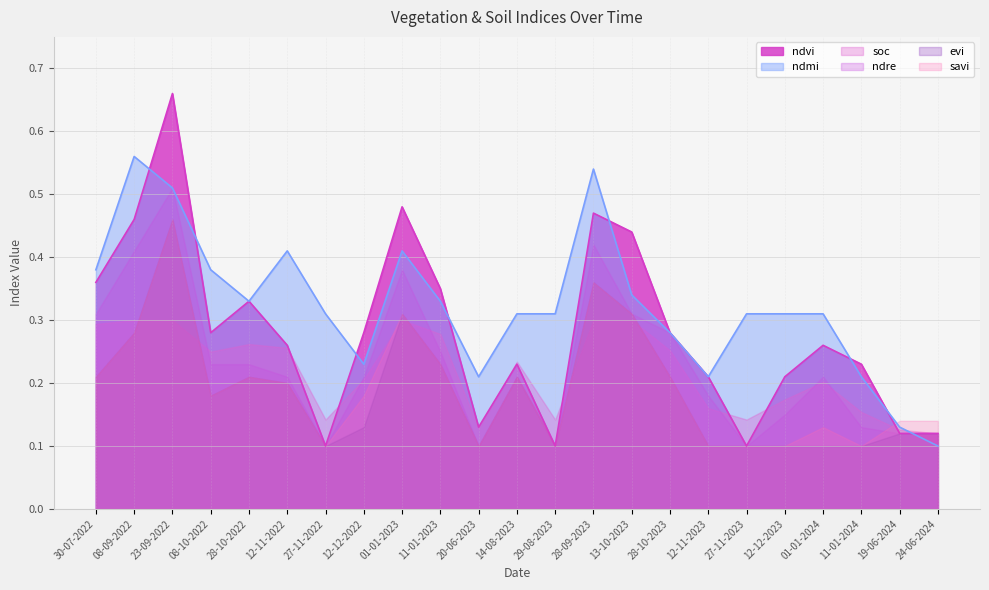

At 11-01-2023, list the series in order from largest to smallest.

ndvi, ndmi, soc, ndre, evi, savi